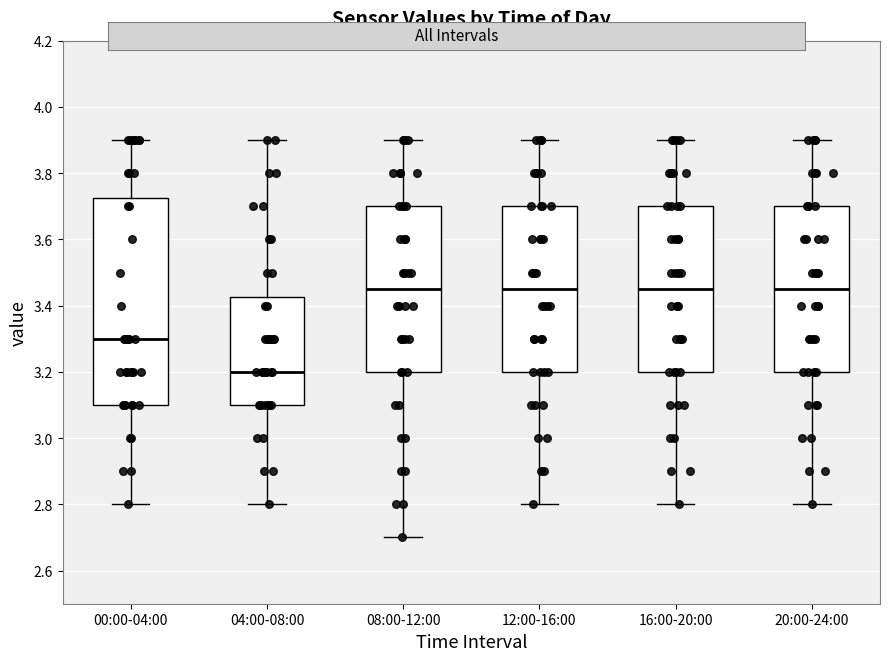

Reading left to right, transcribe this box plot: for each box, give where its median line is, the range the box spans, and where its two whiskers end, as read against the y-axis. The values are not printed on the chart, so give them approximately, as read against the axis.

00:00-04:00: median 3.30, box 3.10 to 3.72, whiskers 2.80 to 3.90
04:00-08:00: median 3.20, box 3.10 to 3.42, whiskers 2.80 to 3.90
08:00-12:00: median 3.46, box 3.20 to 3.70, whiskers 2.70 to 3.90
12:00-16:00: median 3.46, box 3.20 to 3.70, whiskers 2.80 to 3.90
16:00-20:00: median 3.46, box 3.20 to 3.70, whiskers 2.80 to 3.90
20:00-24:00: median 3.46, box 3.20 to 3.70, whiskers 2.80 to 3.90